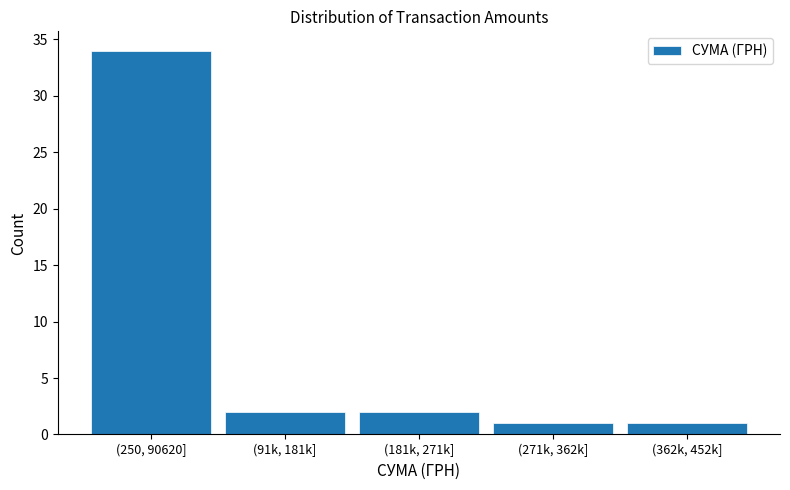

Reading left to right, list all the values displayed in this chart.

34	2	2	1	1